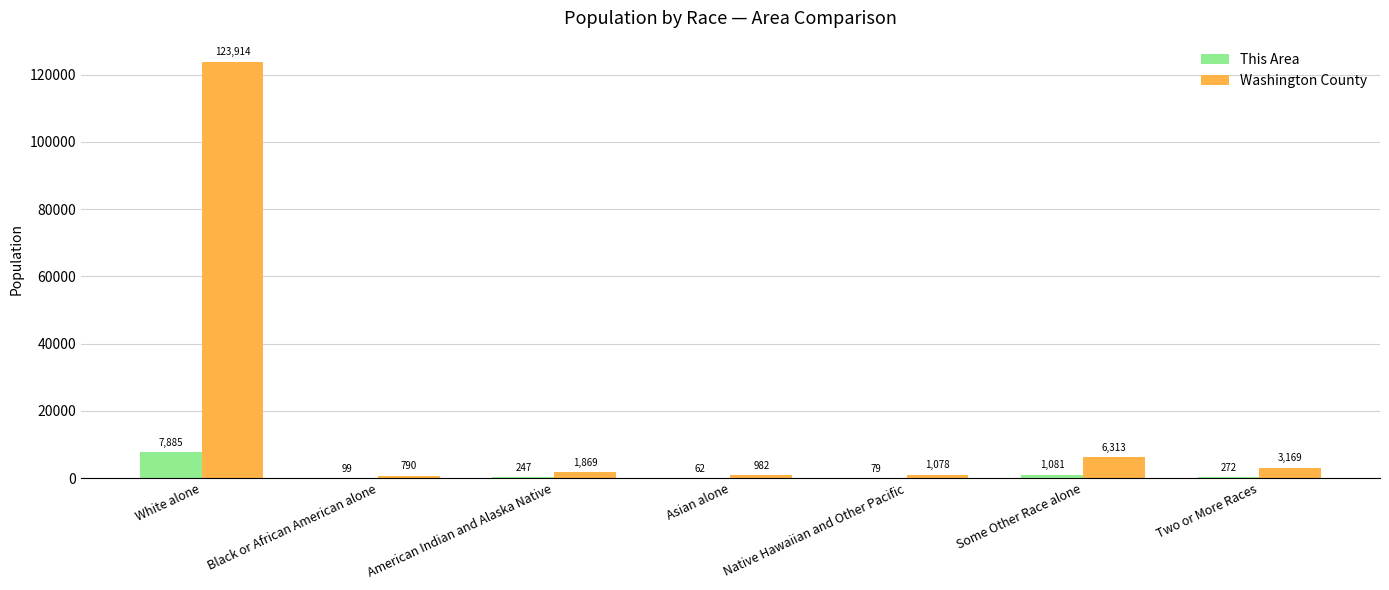

Are the bars grouped side by side (vs. stacked)?

Yes